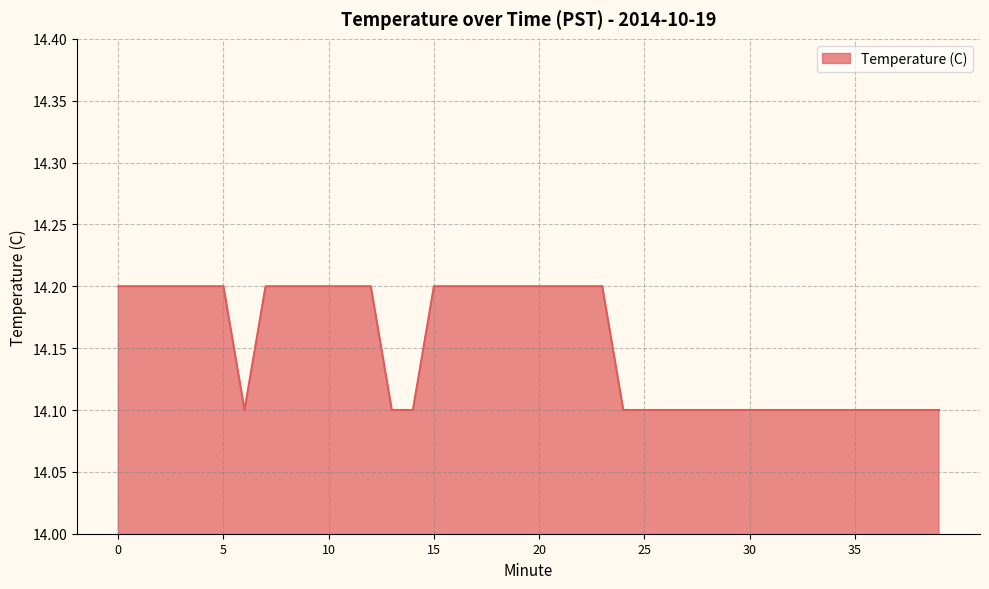

What is the maximum value shown in the chart?

14.2